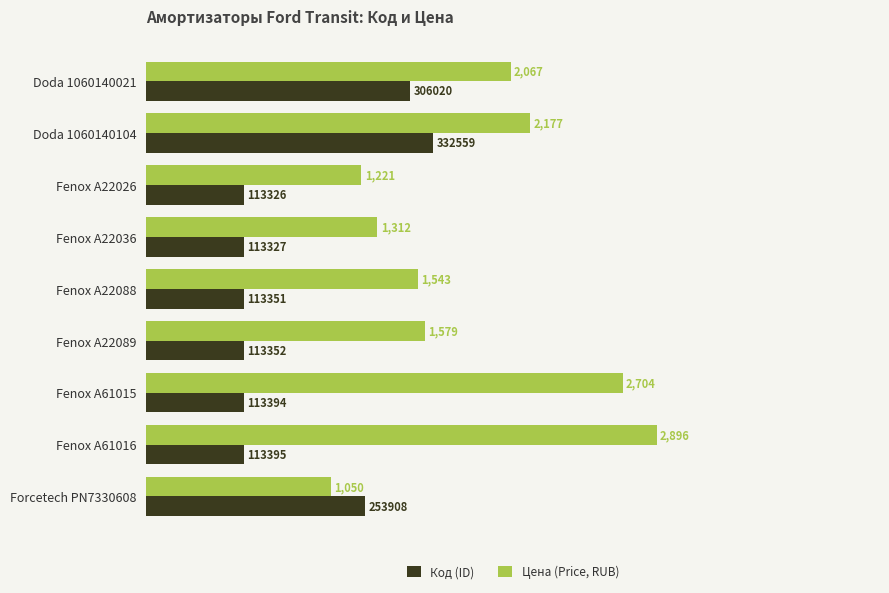

What are all the series names shown in the legend?

Код (ID), Цена (Price, RUB)